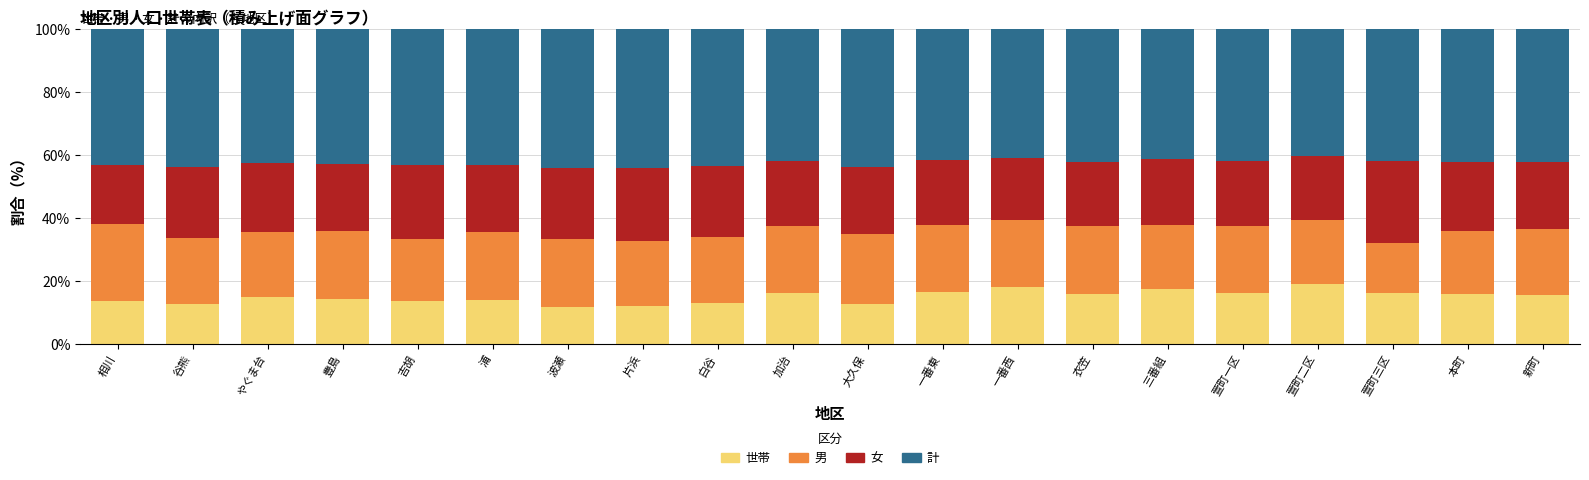

Read the 世帯 value at 萱町一区.

16.4